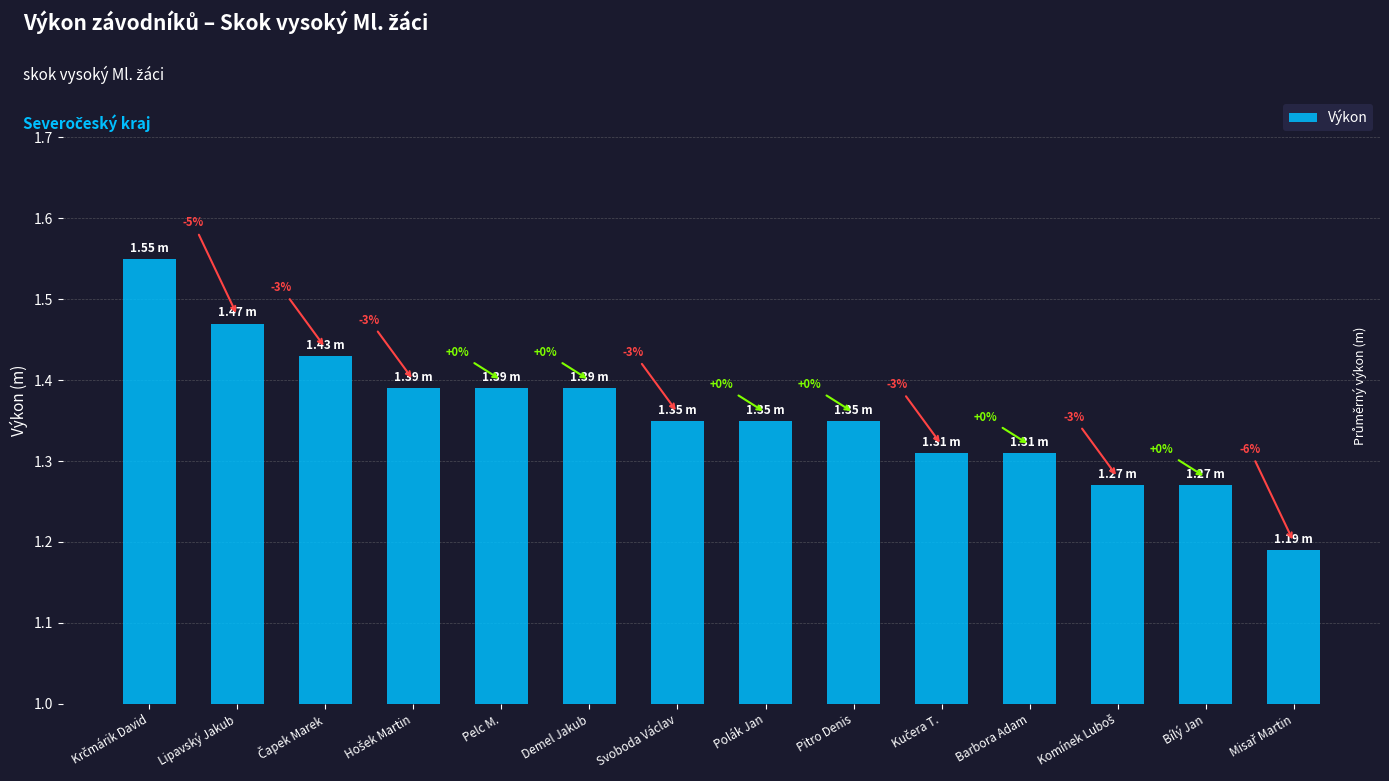

Which has a higher value, Krčmárik David or Hošek Martin?

Krčmárik David